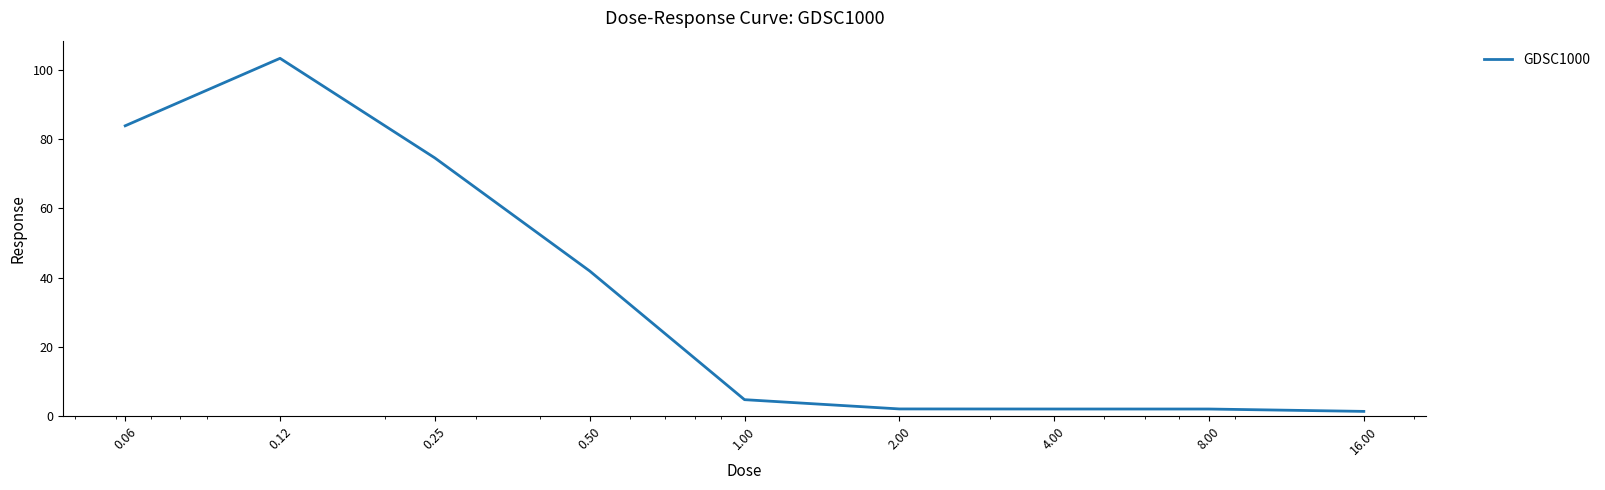

What is the difference between the maximum and minimum values?

101.9